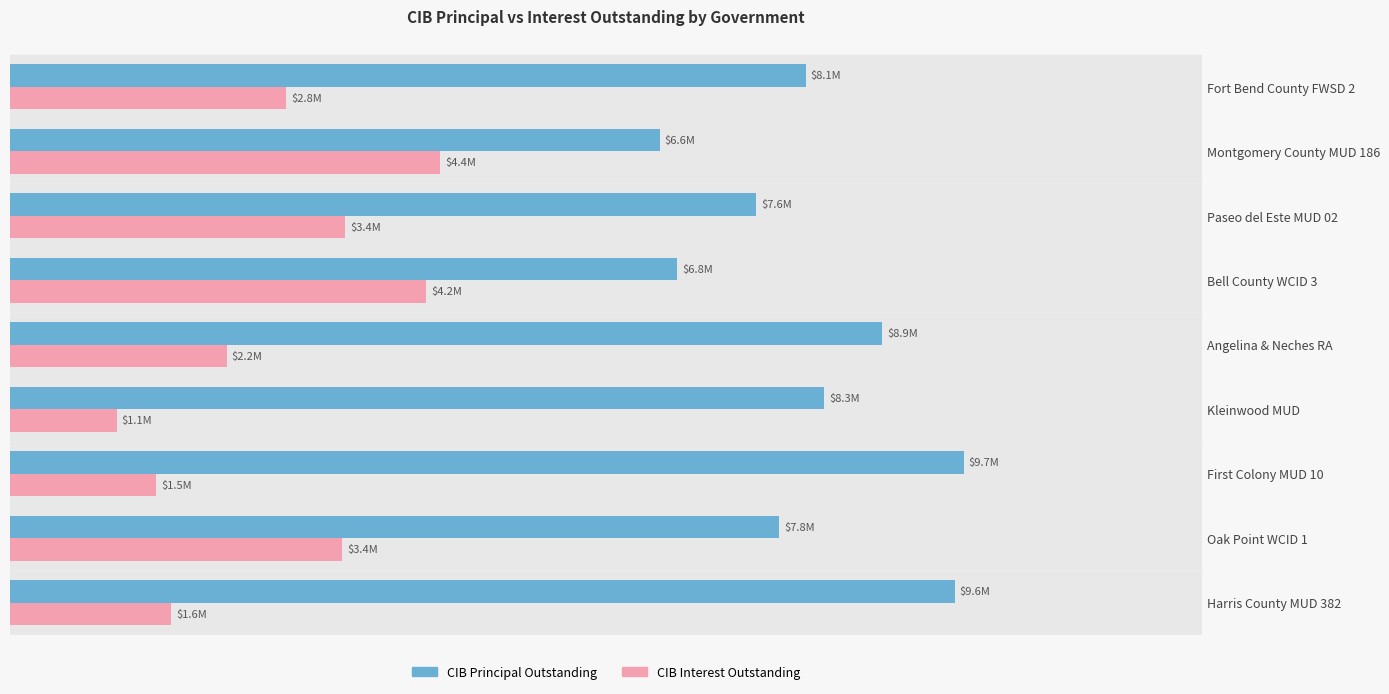

Reading left to right, list all the values displayed in this chart.

CIB Principal Outstanding: 9610000.0	7825000.0	9700000.0	8285000.0	8873300.0	6789000.0	7590000.0	6610000.0	8093000.0
CIB Interest Outstanding: 1641650.0	3382409.6	1488475.0	1088825.0	2204621.3	4236450.0	3411522.6	4375311.9	2812371.5